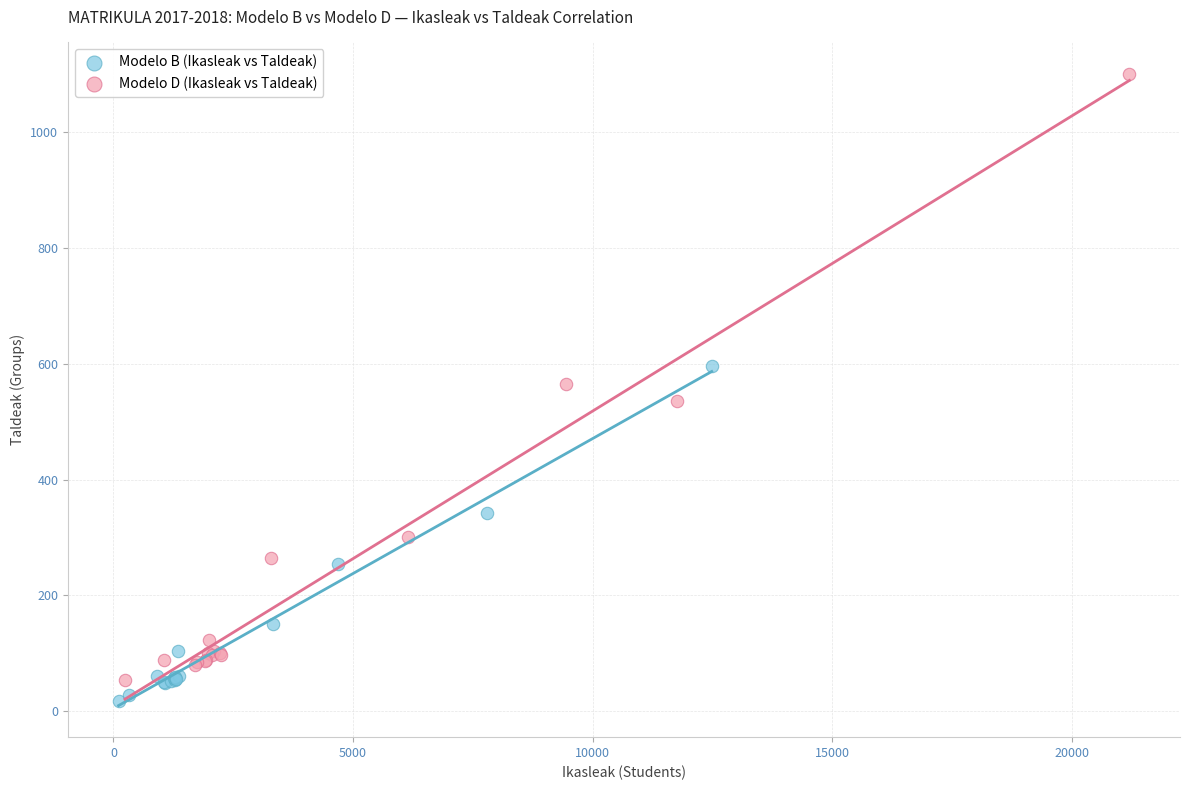

Which series has the widest spread of Y values?

Modelo D (Ikasleak vs Taldeak)